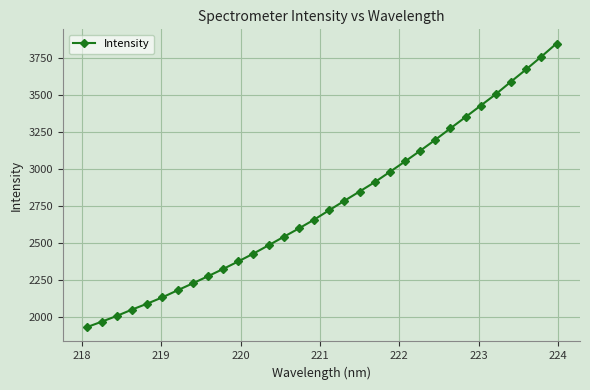

How many series are shown in this chart?

1